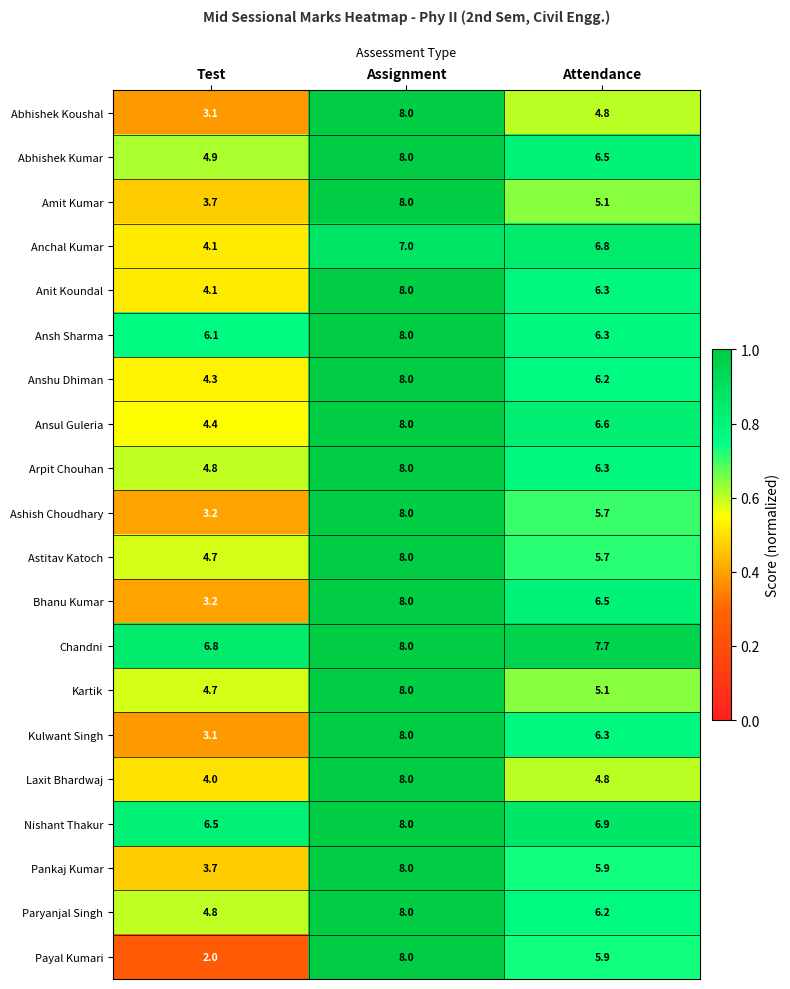

At which category is the sum across all series the highest?

Assignment